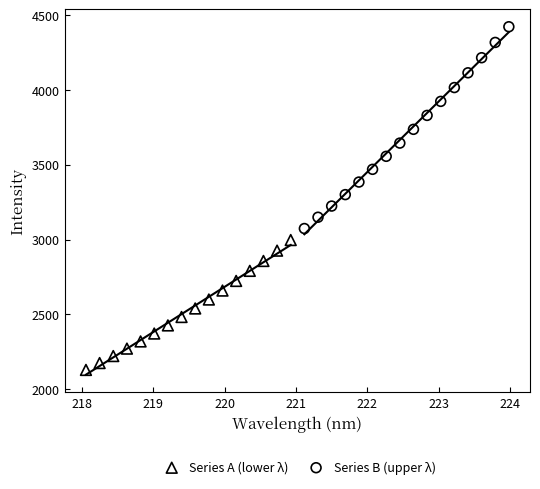

Which series contains the lowest Y value?

Series A (lower λ)